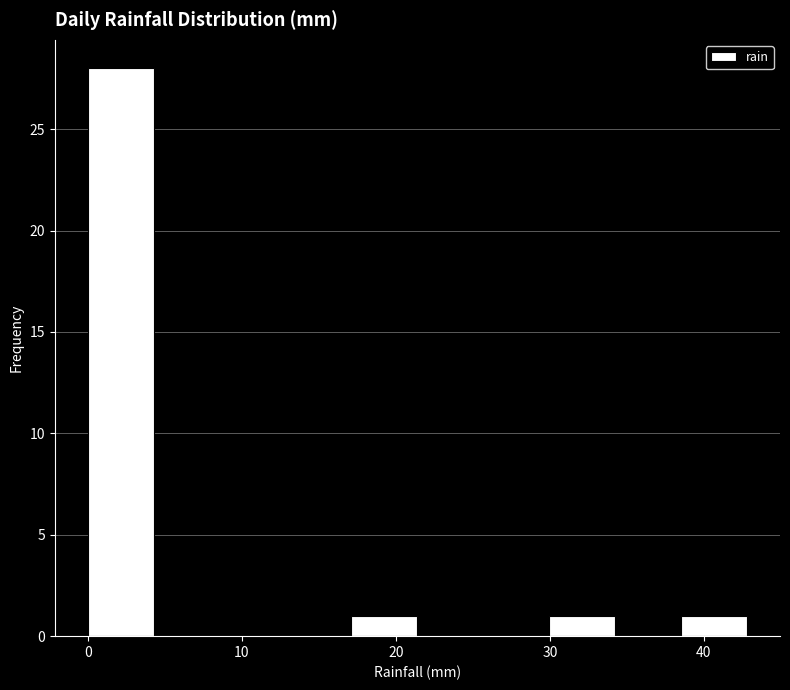

Reading left to right, list every bar in this chart as the range it spans on the x-axis followed by its height. Neither the bar edges nor the heights are printed on the chart, so give them approximately, as read against the axes.

0 to 4: 28
4 to 9: 0
9 to 13: 0
13 to 17: 0
17 to 21: 1
21 to 26: 0
26 to 30: 0
30 to 34: 1
34 to 39: 0
39 to 43: 1